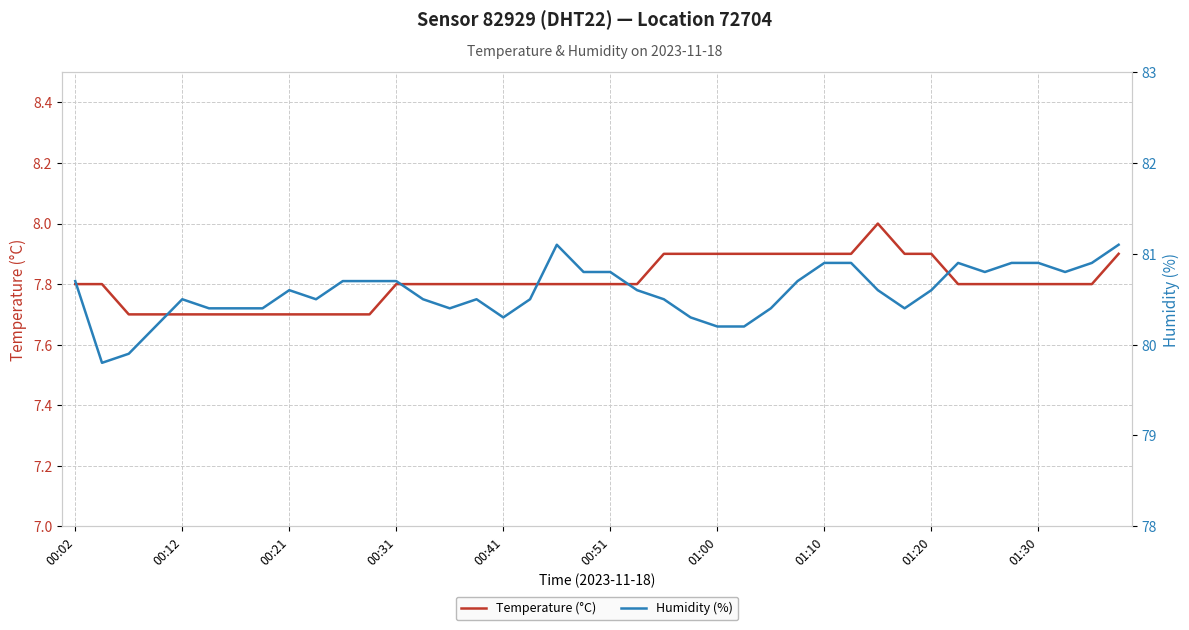

How many lines are shown in the chart?

2